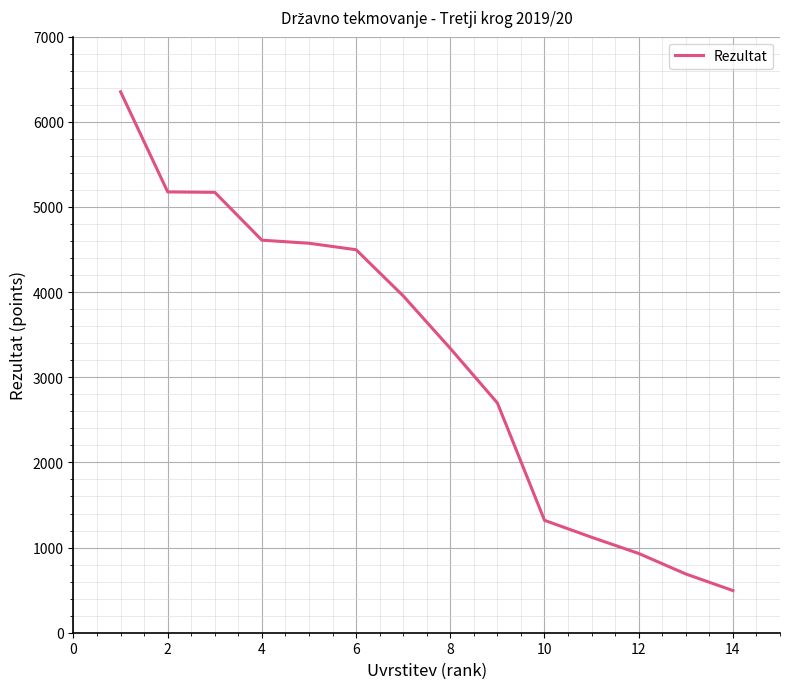

What is the maximum value shown in the chart?

6353